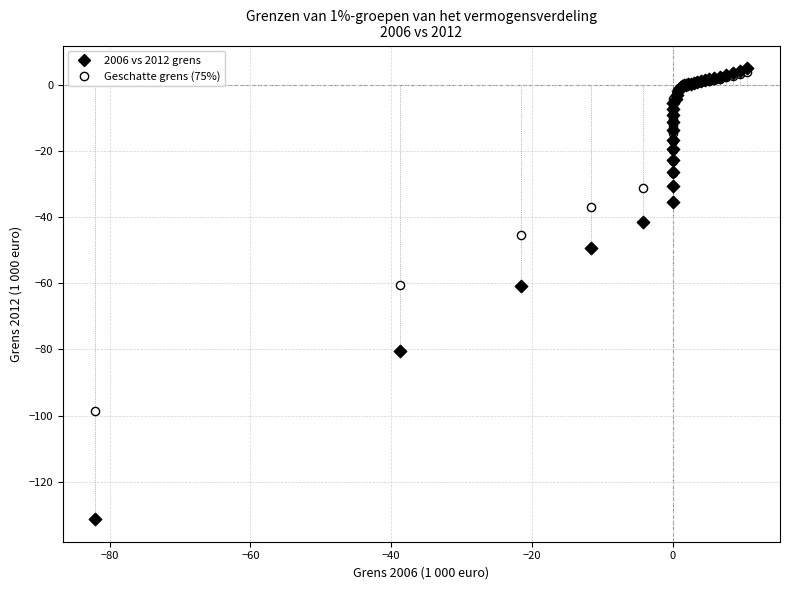

What are all the series names shown in the legend?

2006 vs 2012 grens, Geschatte grens (75%)